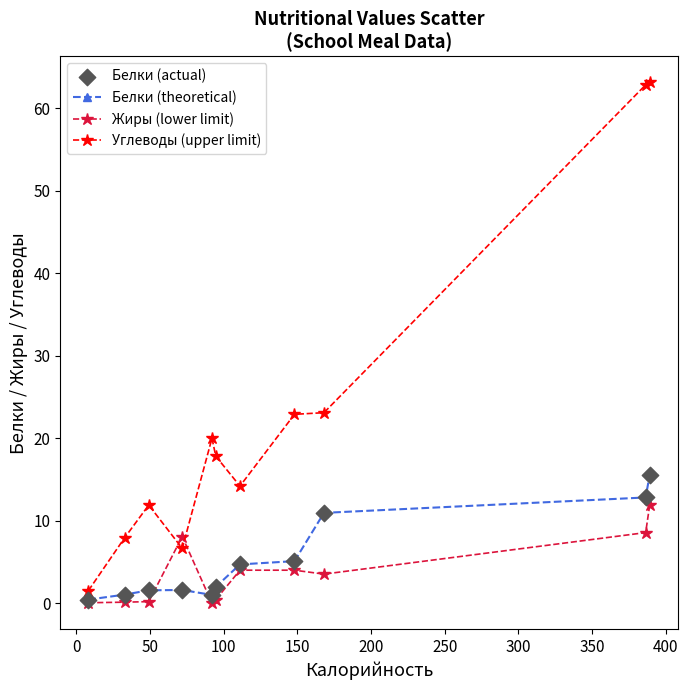

Which series has the largest total across all categories?

Углеводы (upper limit)